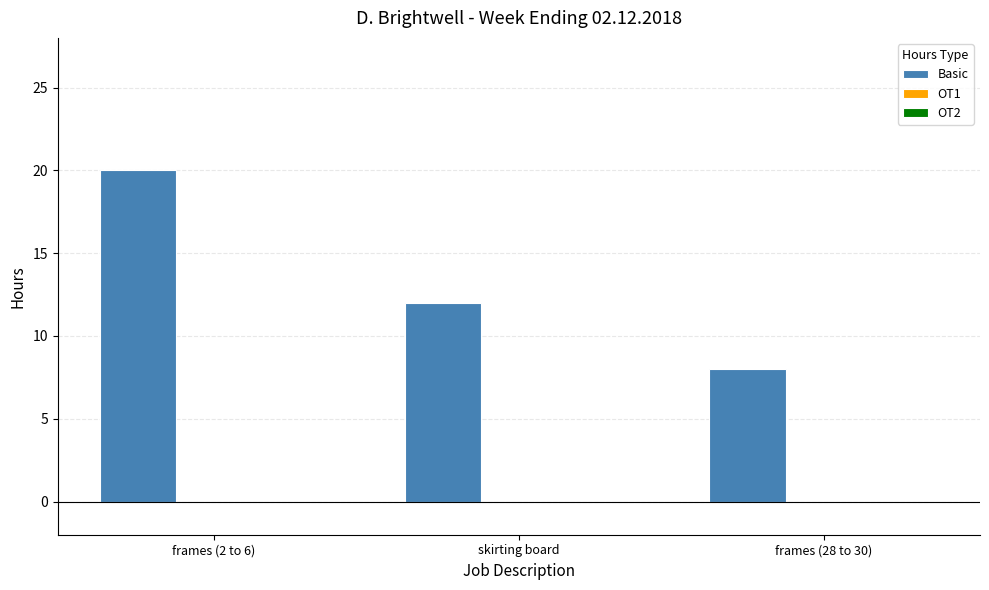

Between frames (28 to 30) and frames (2 to 6), which is larger?

frames (2 to 6)